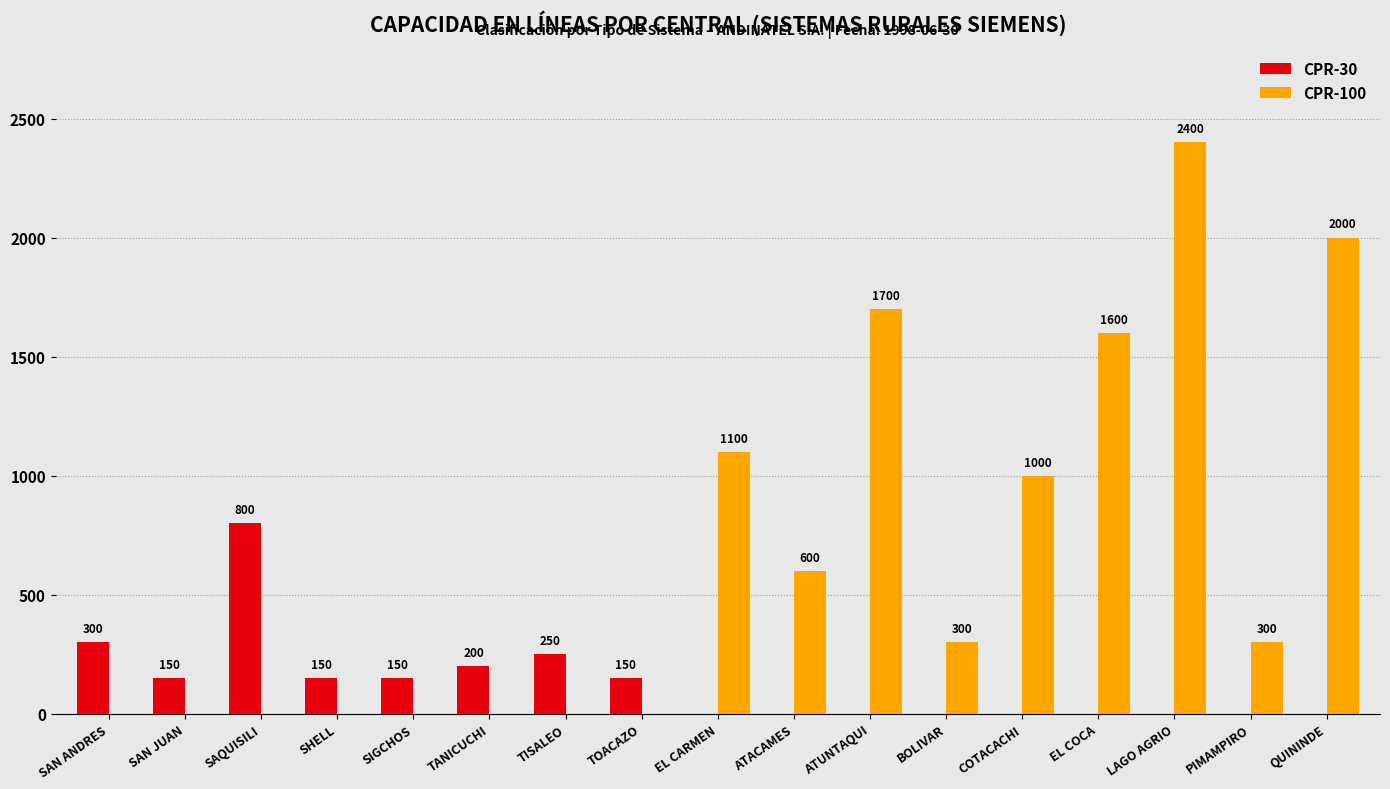

How many categories are shown in the chart?

17